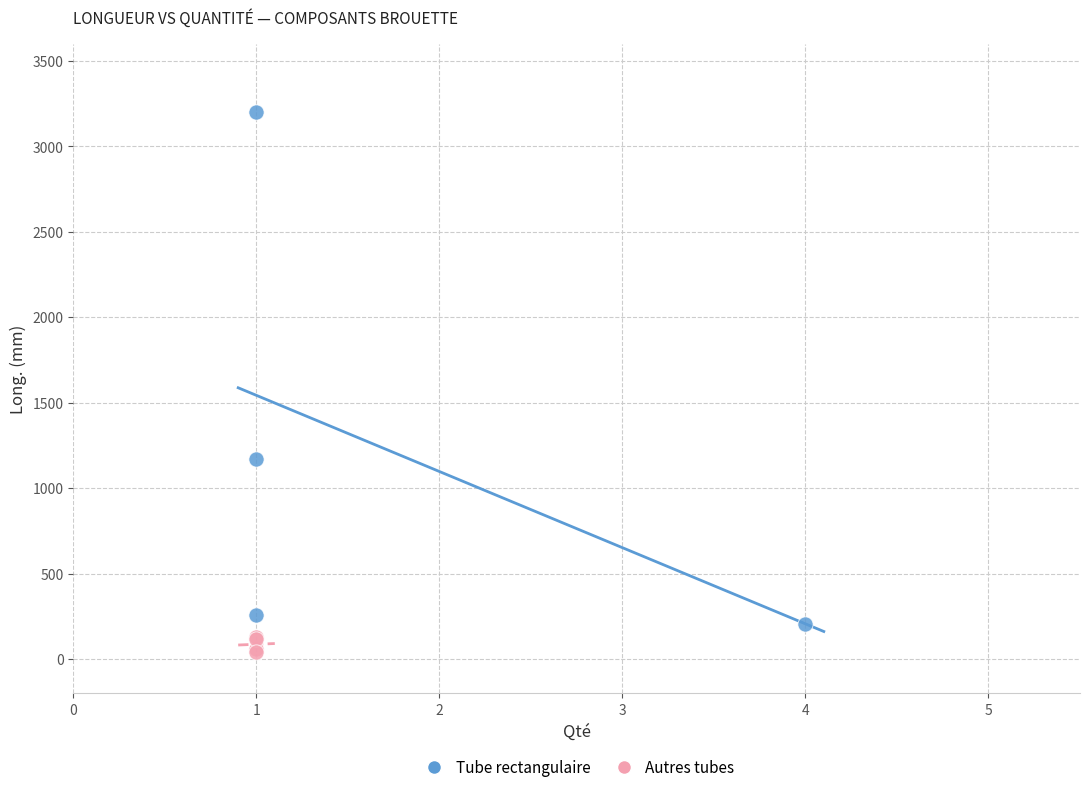

Which series has the widest spread of Y values?

Tube rectangulaire